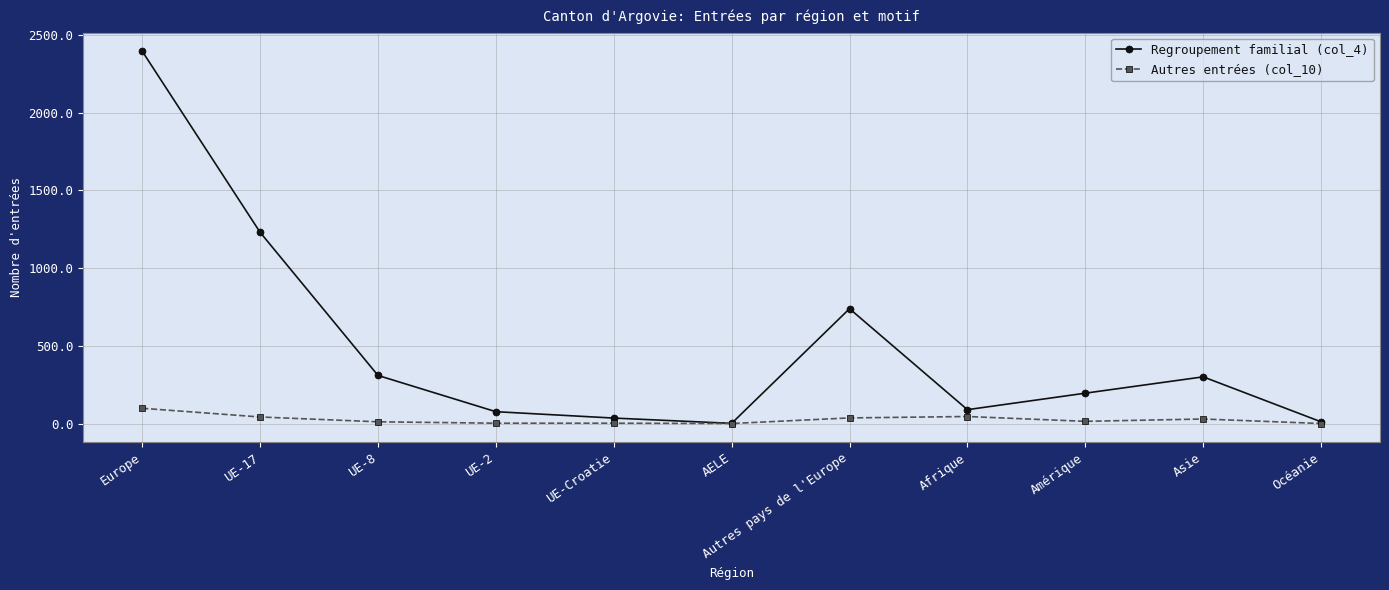

What is the label of the 3rd point from the left?

UE-8